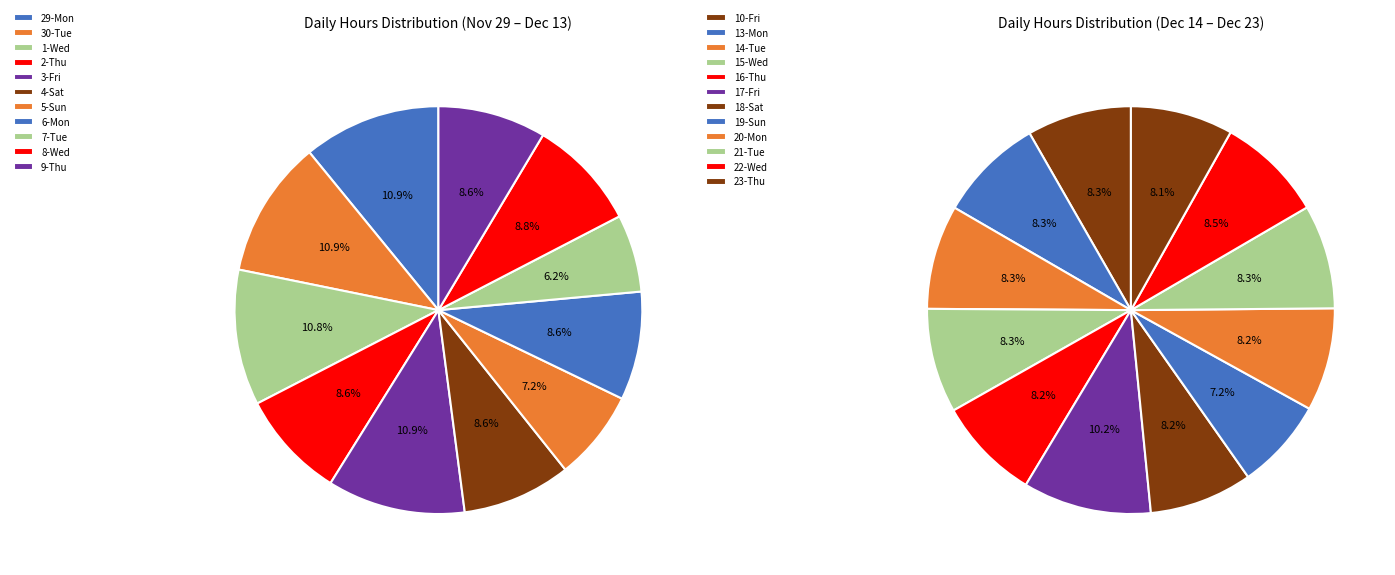

Which category has the biggest portion of the pie?

3-Fri